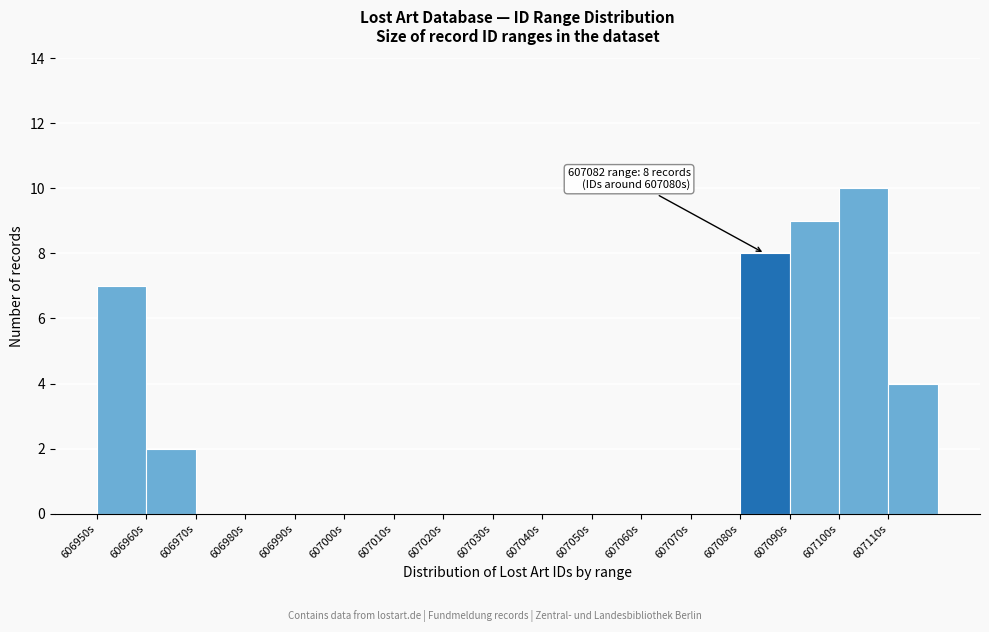

Which range on the x-axis has the tallest bar?

607100 to 607110